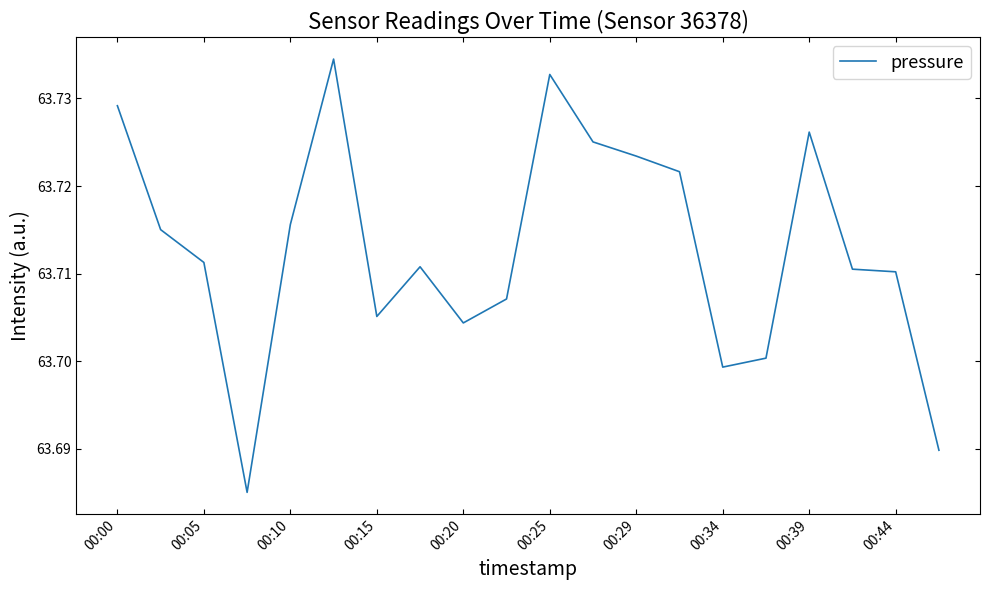

What is the ratio of the value at 00:05 to the value at 00:29?

1.0